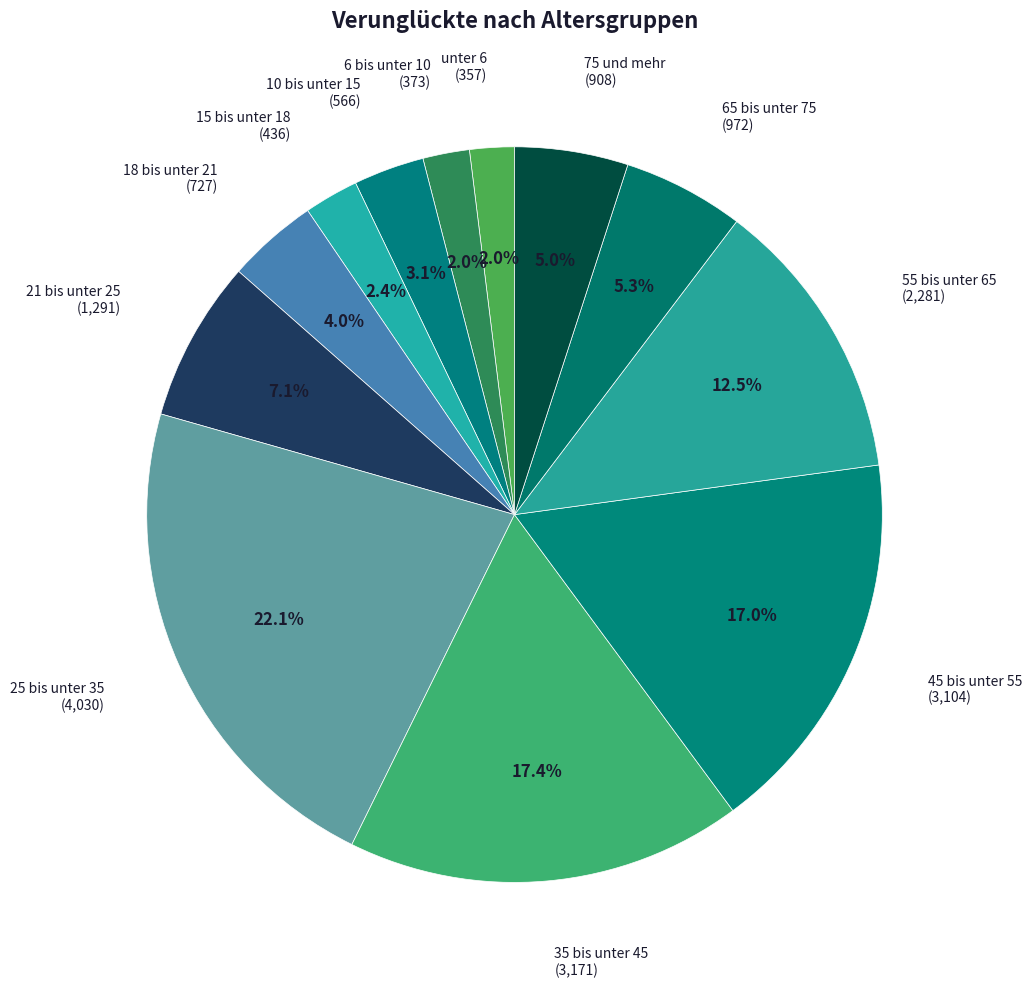

Which category has the smallest portion of the pie?

unter 6